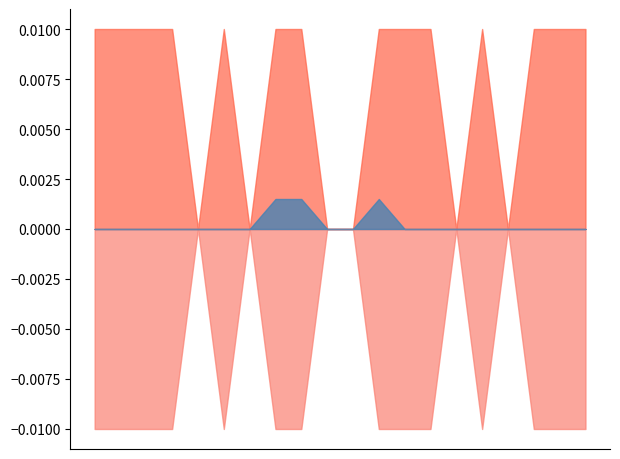

True or false: أدنى and أعلى cross at least once.

False